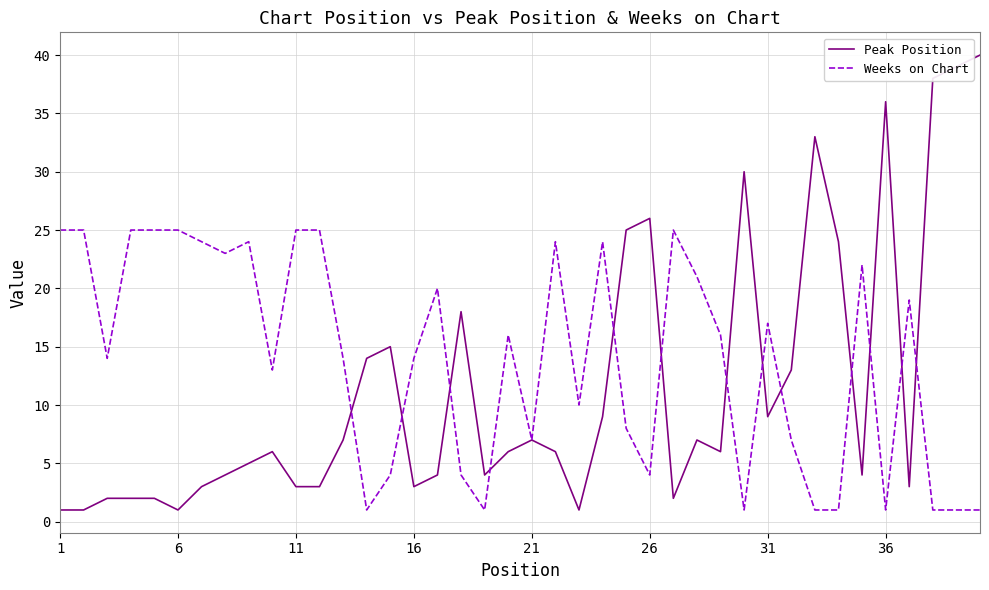

List the series in order of their overall mean, lowest first.

Peak Position, Weeks on Chart